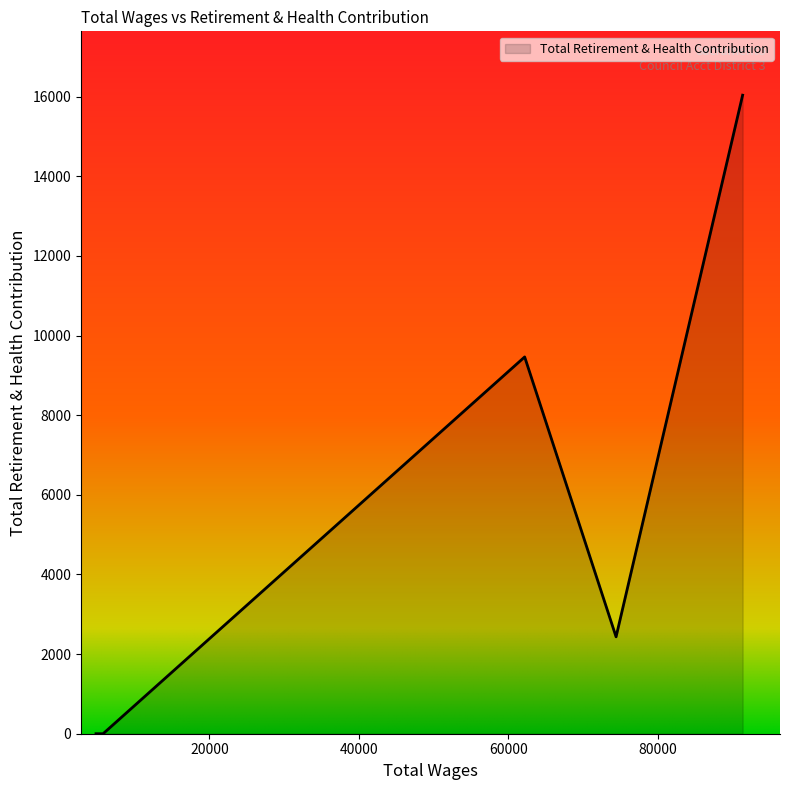

What is the greatest value displayed?

16035